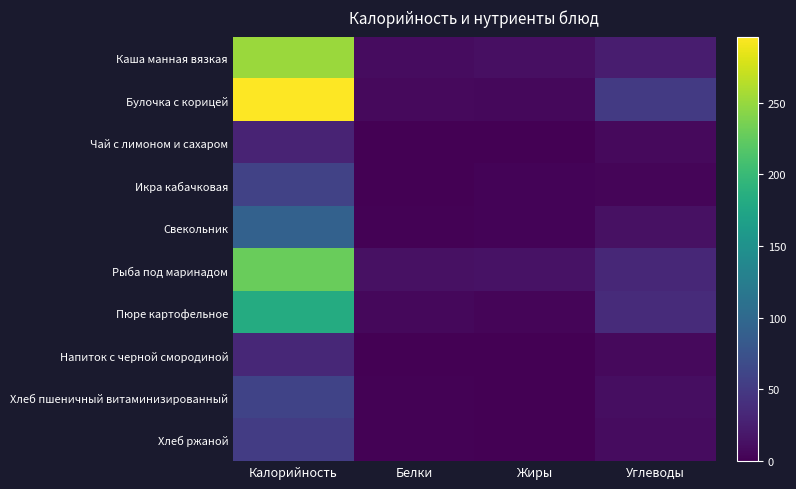

At which category is the sum across all series the highest?

Калорийность